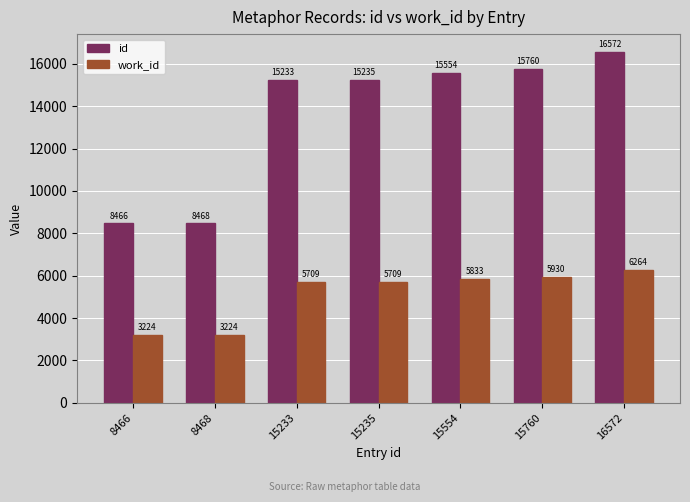

What is the value of the id bar at the 2nd from the left?

8468